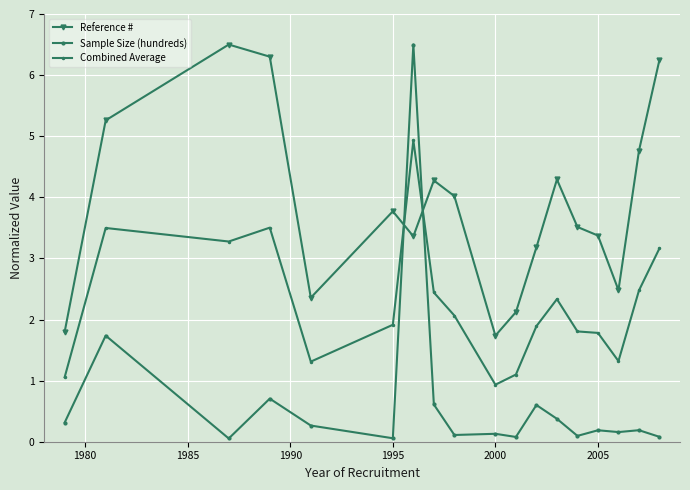

Reading left to right, what are all the values shown in this chart?

Reference #: 1.8	5.3	6.5	6.3	2.4	3.8	3.4	4.3	4.0	1.7	2.1	3.2	4.3	3.5	3.4	2.5	4.8	6.3
Sample Size (hundreds): 0.3	1.7	0.1	0.7	0.3	0.1	6.5	0.6	0.1	0.1	0.1	0.6	0.4	0.1	0.2	0.2	0.2	0.1
Combined Average: 1.1	3.5	3.3	3.5	1.3	1.9	4.9	2.4	2.1	0.9	1.1	1.9	2.3	1.8	1.8	1.3	2.5	3.2